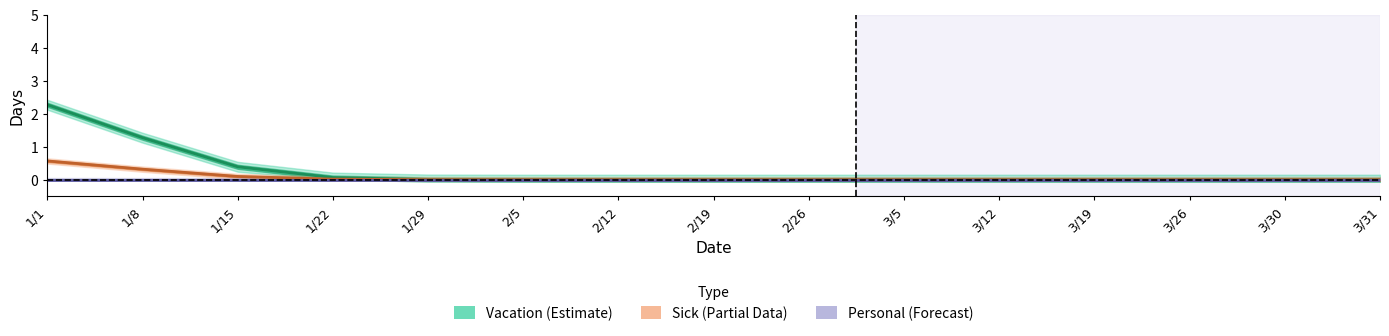

Rank the series by their maximum value, from highest to lowest.

Vacation, Sick, Personal